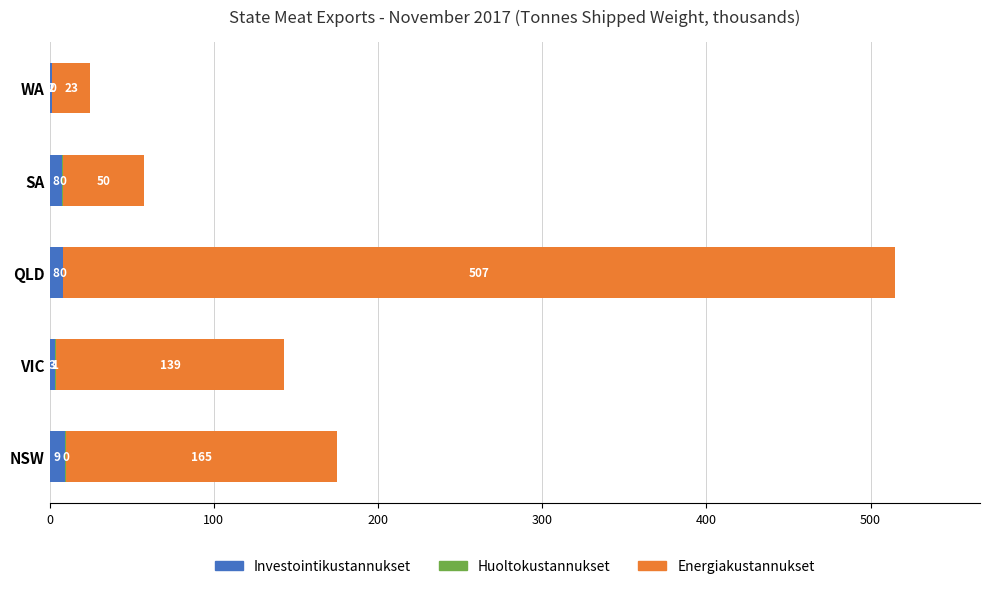

The value of Investointikustannukset at QLD is 8.1. True or false?

True